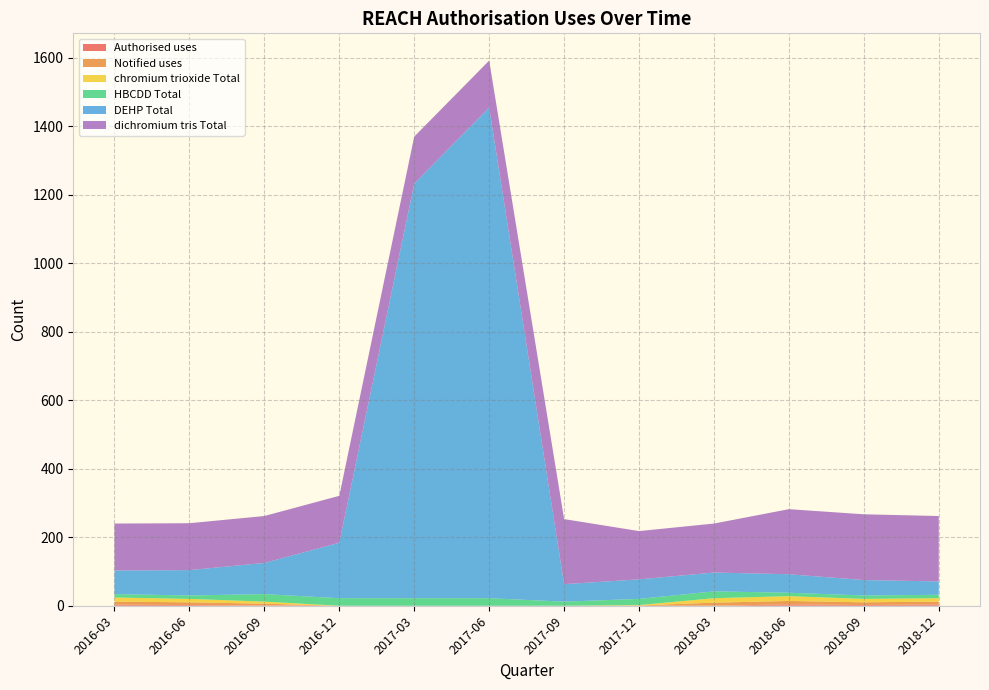

Reading left to right, transcribe all the data shown in this chart.

Authorised uses: 3	2	1	0	0	0	0	0	0	4	2	4
Notified uses: 9	8	5	0	0	0	0	1	9	10	8	8
chromium trioxide Total: 12	10	6	0	0	0	0	1	13	14	10	10
HBCDD Total: 10	10	22	22	22	22	12	18	20	10	10	10
DEHP Total: 69	74	91	162	1211	1433	51	57	55	54	45	39
dichromium tris Total: 137	137	137	137	137	137	190	141	143	190	192	191